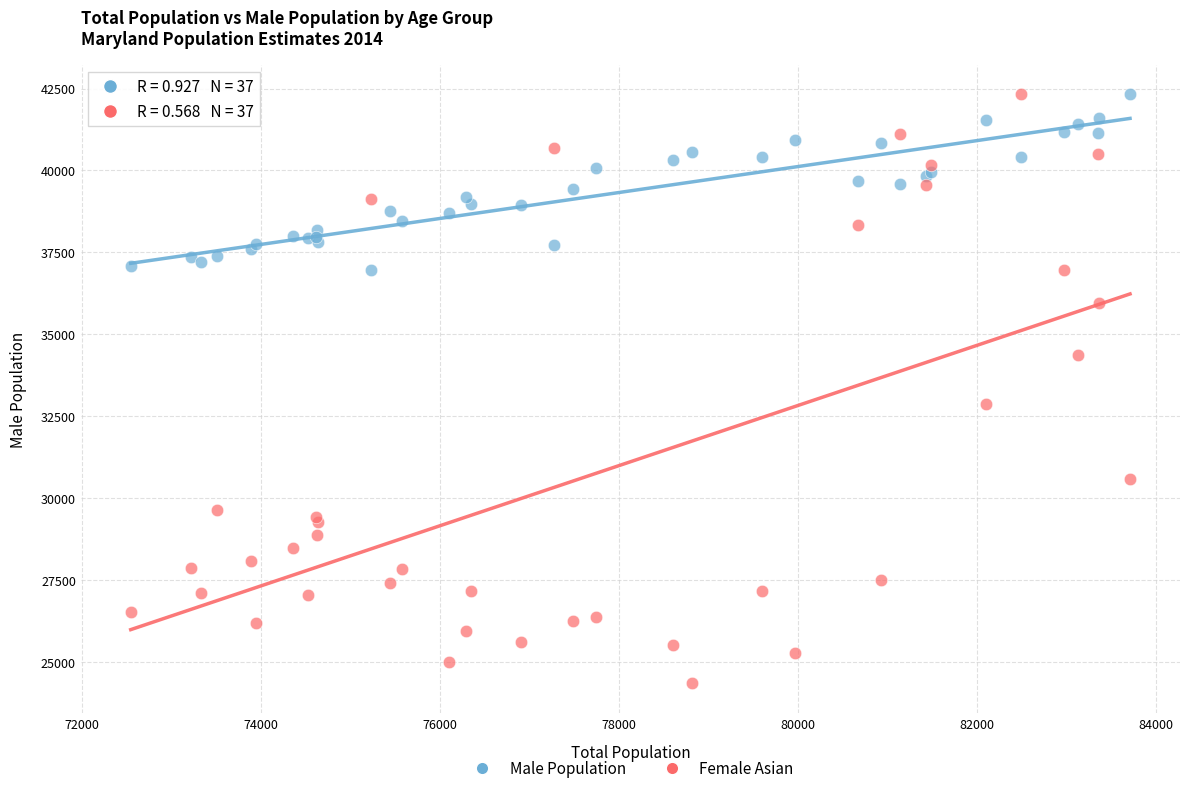

Across all series, what Y value is closest to 33339?

32891.0